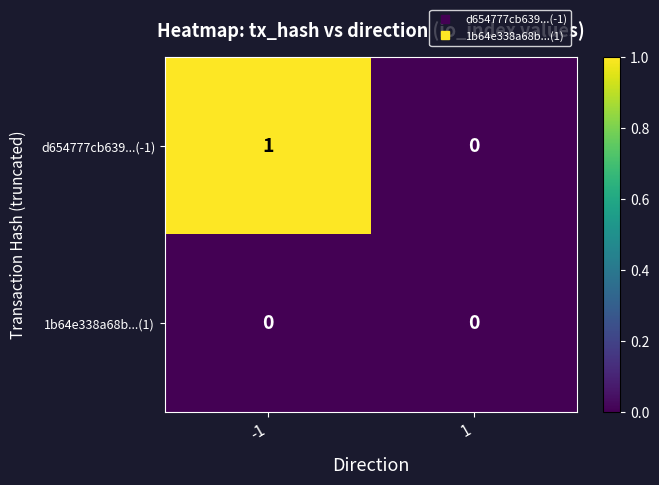

Which series has the largest range (max minus min)?

d654777cb639...(-1)